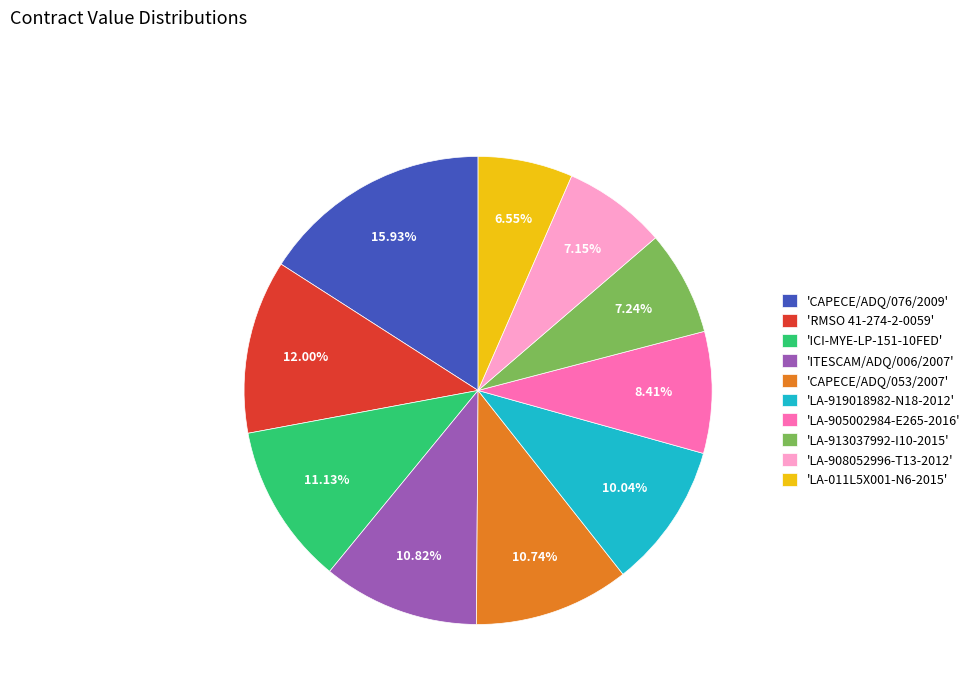

Between 'ITESCAM/ADQ/006/2007' and 'LA-011L5X001-N6-2015', which is larger?

'ITESCAM/ADQ/006/2007'